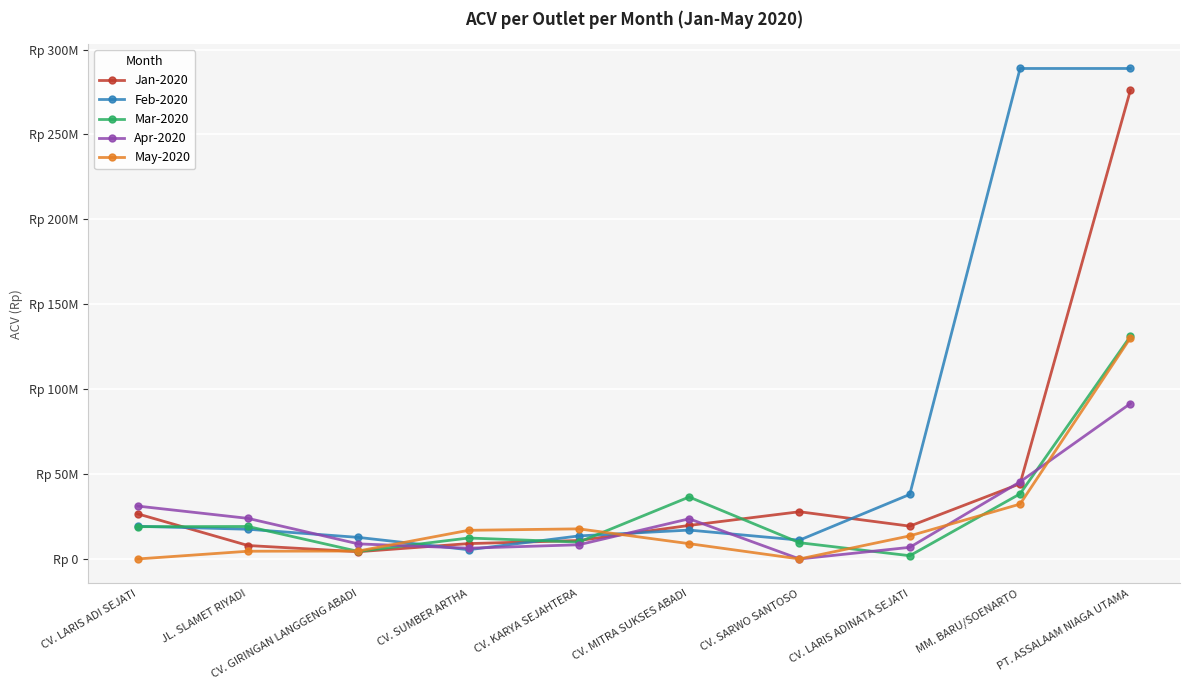

What are all the series names shown in the legend?

Jan-2020, Feb-2020, Mar-2020, Apr-2020, May-2020